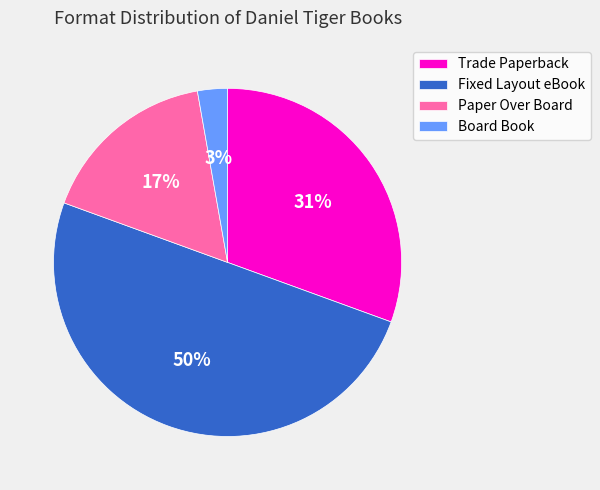

Between Paper Over Board and Board Book, which is larger?

Paper Over Board